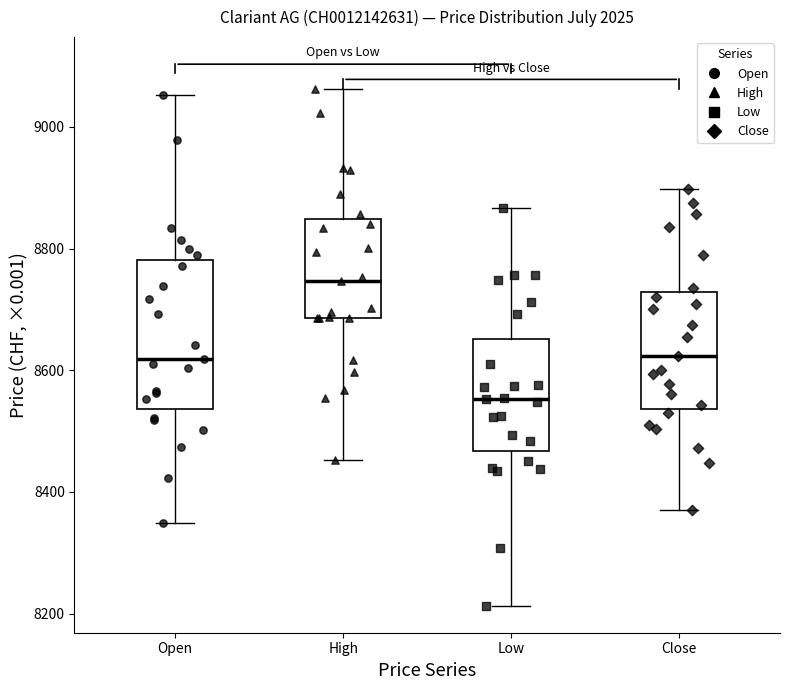

Reading left to right, transcribe this box plot: for each box, give where its median line is, the range the box spans, and where its two whiskers end, as read against the y-axis. The values are not printed on the chart, so give them approximately, as read against the axis.

Open: median 8620, box 8540 to 8780, whiskers 8340 to 9060
High: median 8740, box 8680 to 8840, whiskers 8460 to 9060
Low: median 8560, box 8460 to 8660, whiskers 8220 to 8860
Close: median 8620, box 8540 to 8720, whiskers 8380 to 8900